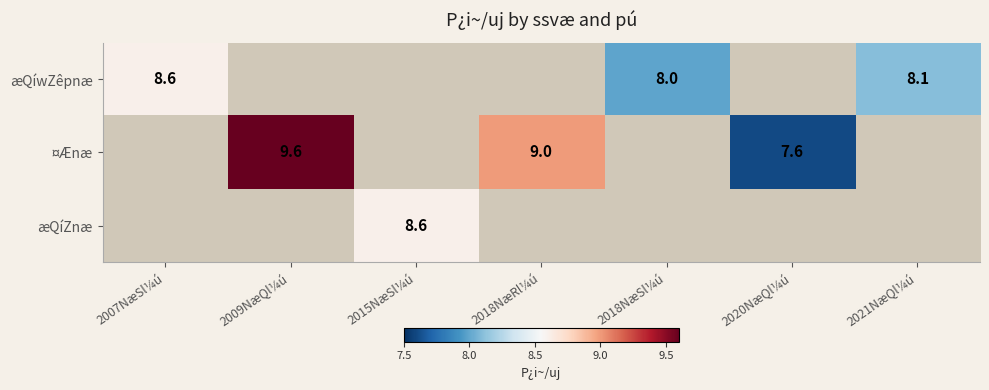

How many distinct data groups are displayed?

3